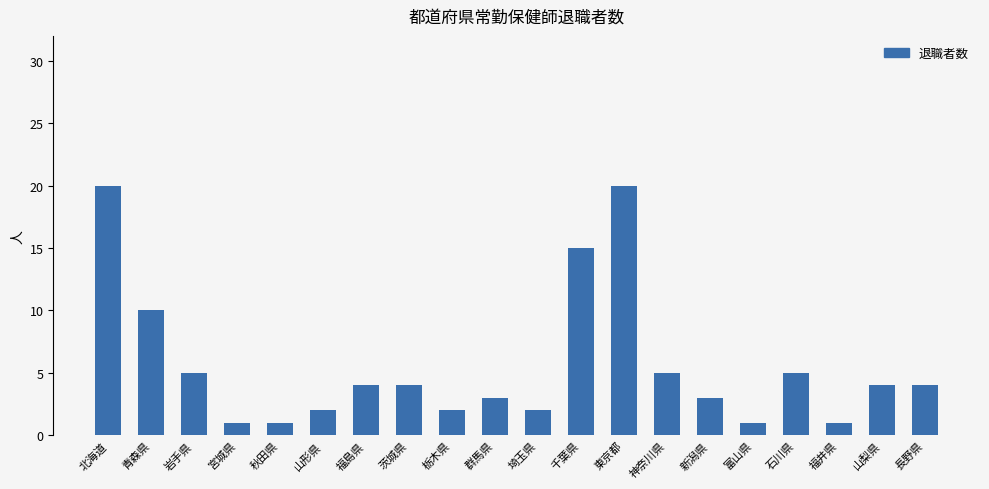

What is the change in value from 岩手県 to 千葉県?

+10